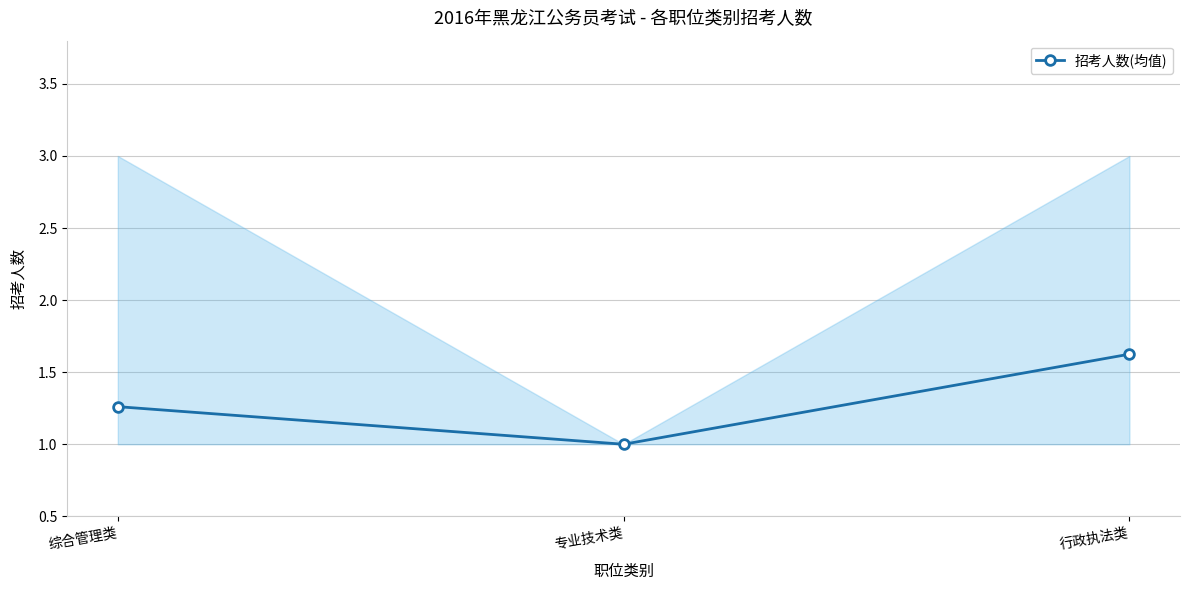

What is the sum of the values at 行政执法类 and 专业技术类?

2.6